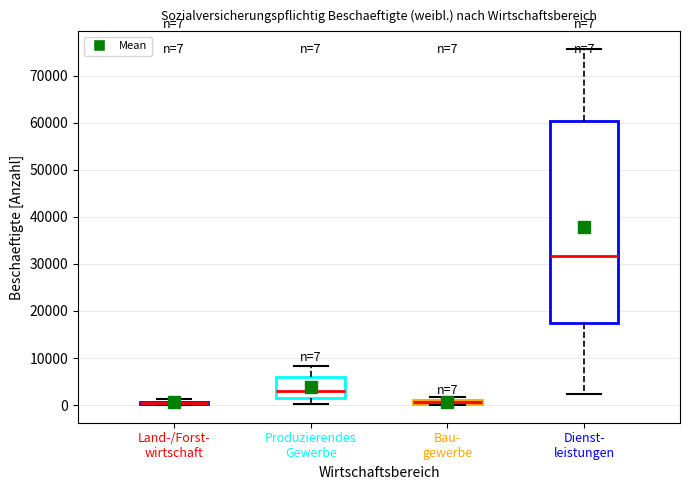

Comparing the boxes themselves (not the whiskers), which one is the tallest?

Dienst- leistungen